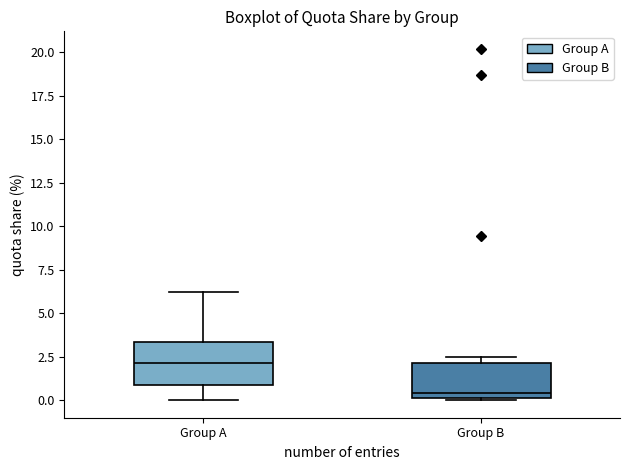

Reading left to right, read every box against the y-axis: the position of its median line, the range the box covers, and the ends of its whiskers. The values are not printed on the chart, so give them approximately, as read against the axis.

Group A: median 2.0, box 1.0 to 3.5, whiskers 0.0 to 6.0
Group B: median 0.5, box 0.0 to 2.0, whiskers 0.0 to 2.5